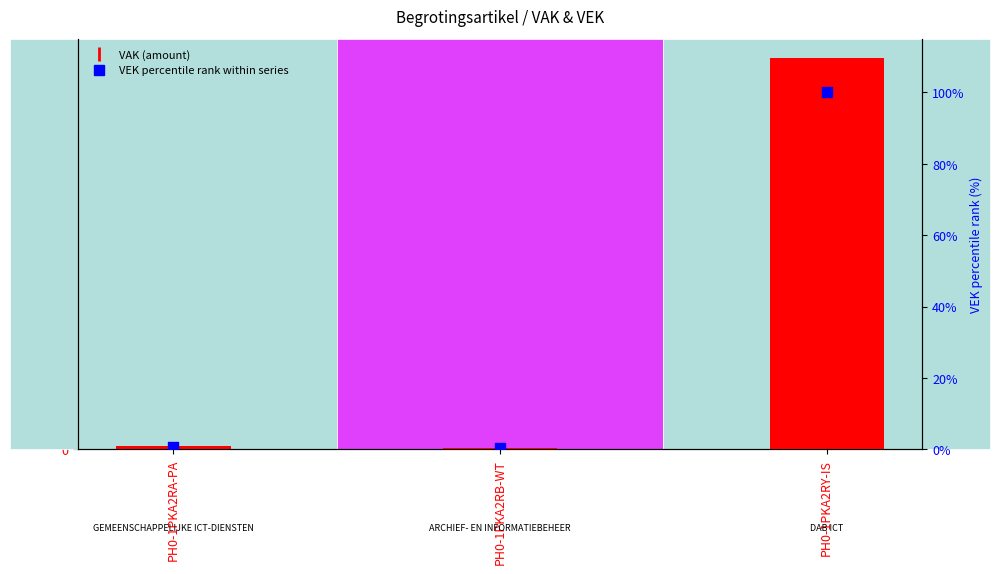

Which series contains the highest Y value?

VAK